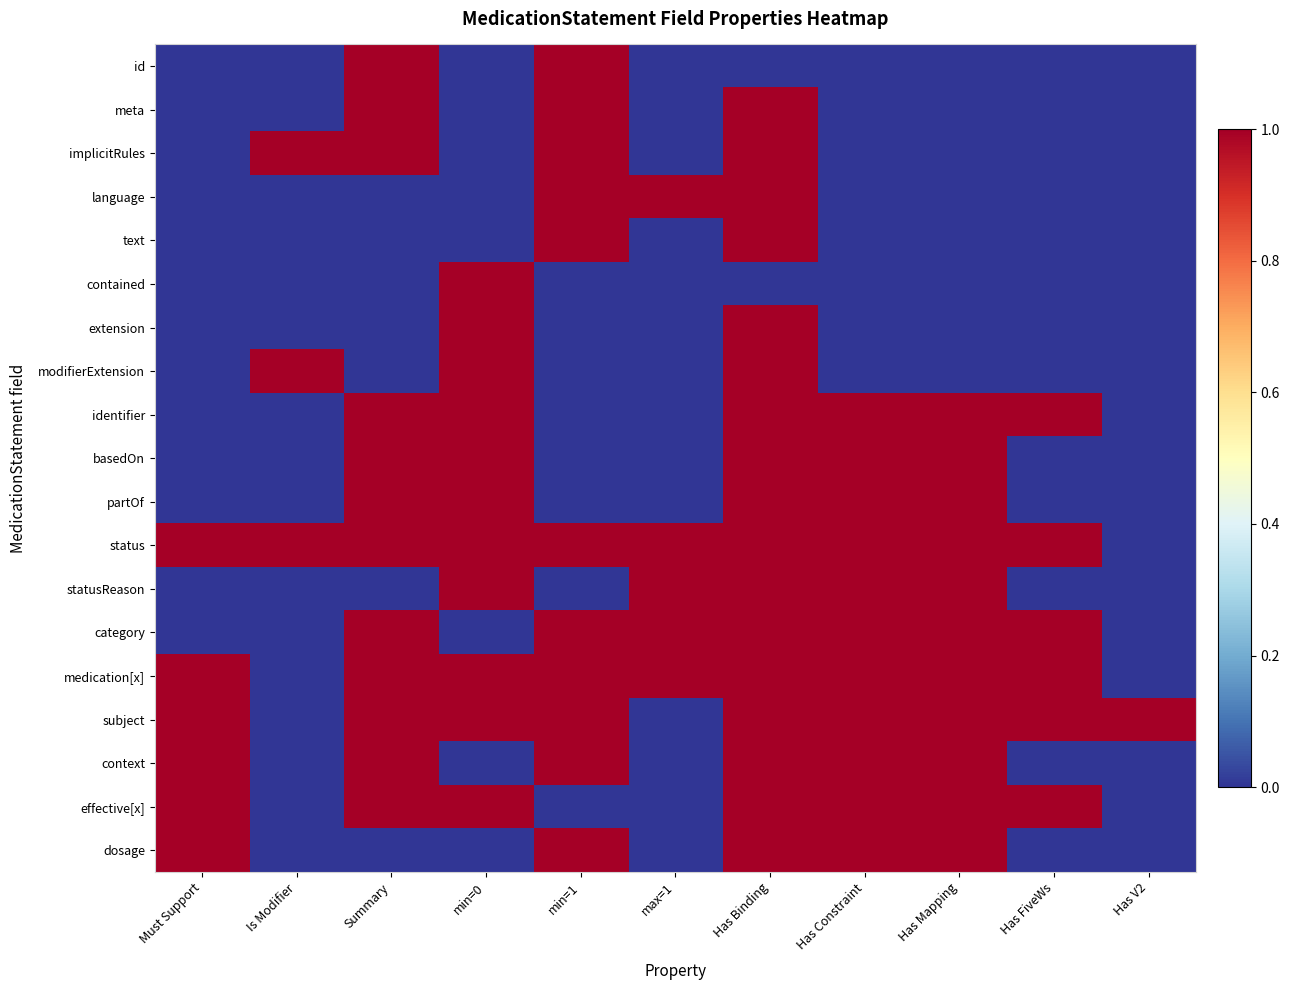

At which category is the sum across all series the highest?

Has Binding